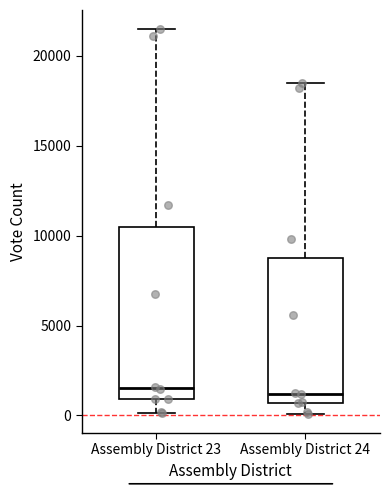

Reading left to right, transcribe this box plot: for each box, give where its median line is, the range the box spans, and where its two whiskers end, as read against the y-axis. The values are not printed on the chart, so give them approximately, as read against the axis.

Assembly District 23: median 1500, box 1000 to 10500, whiskers 0 to 21500
Assembly District 24: median 1000, box 500 to 9000, whiskers 0 to 18500